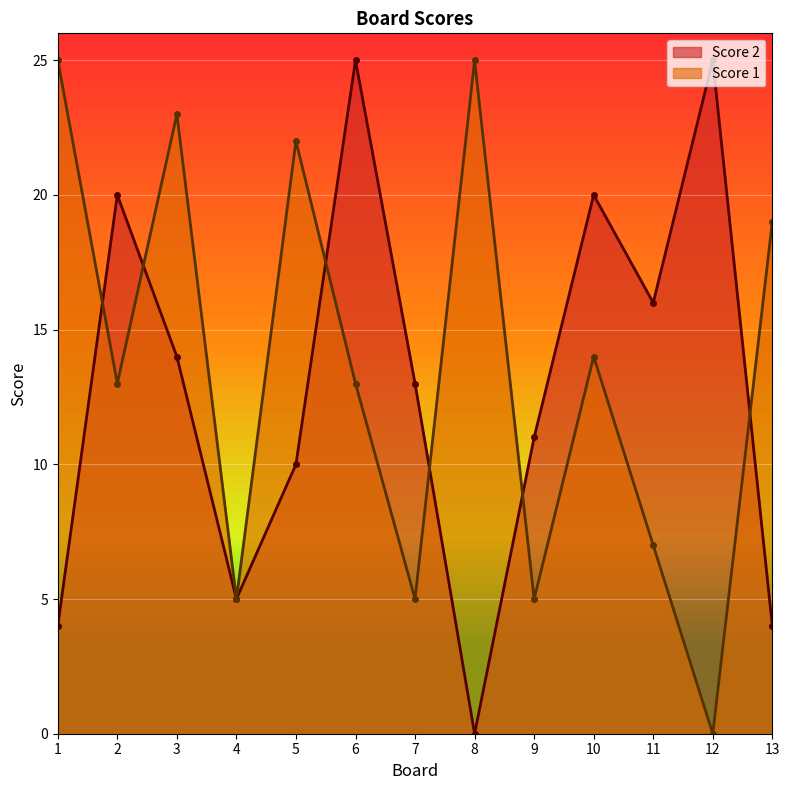

Is the value of Score 1 at 12 greater than the value of Score 2 at 5?

No